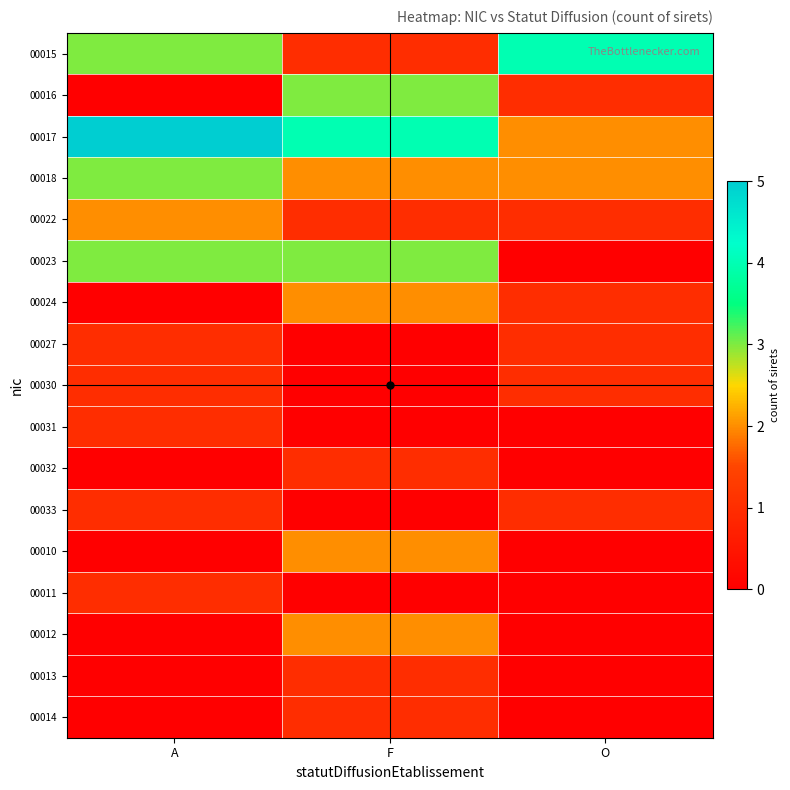

Which series has the largest total across all categories?

00017